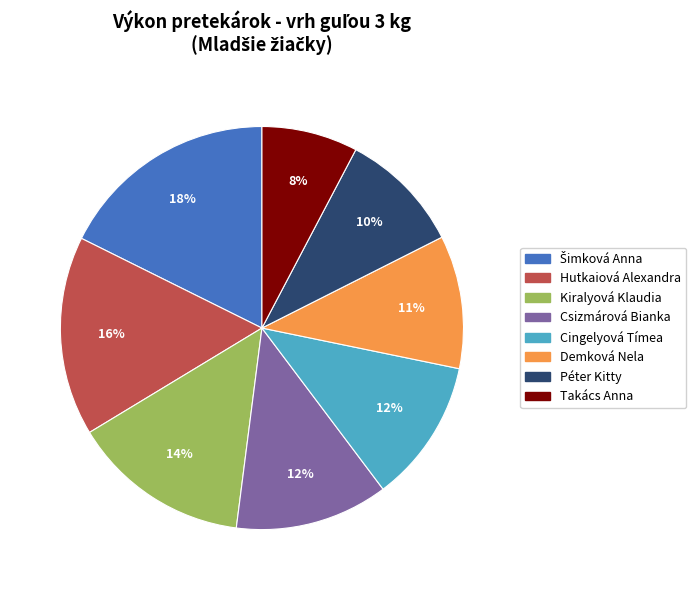

Which category has the smallest portion of the pie?

Takács Anna